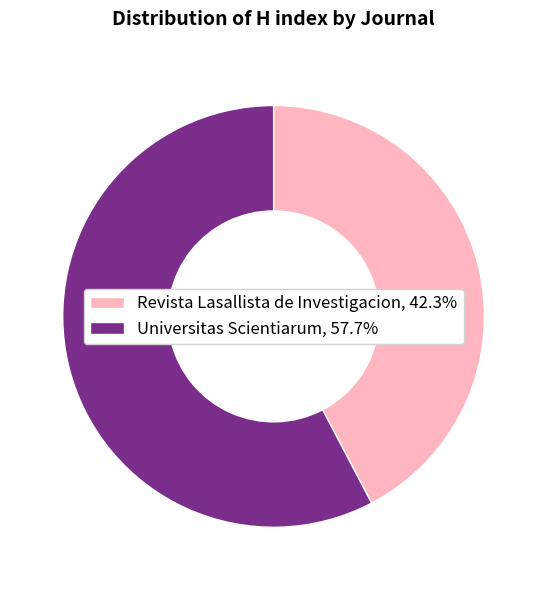

True or false: Universitas Scientiarum accounts for 68% of the total.

False